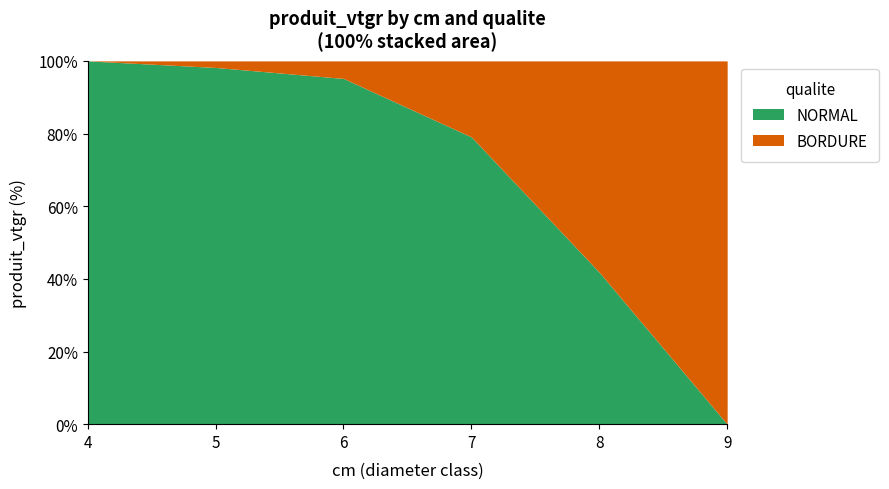

What is the sum of the NORMAL values at 7 and 9?

79.1